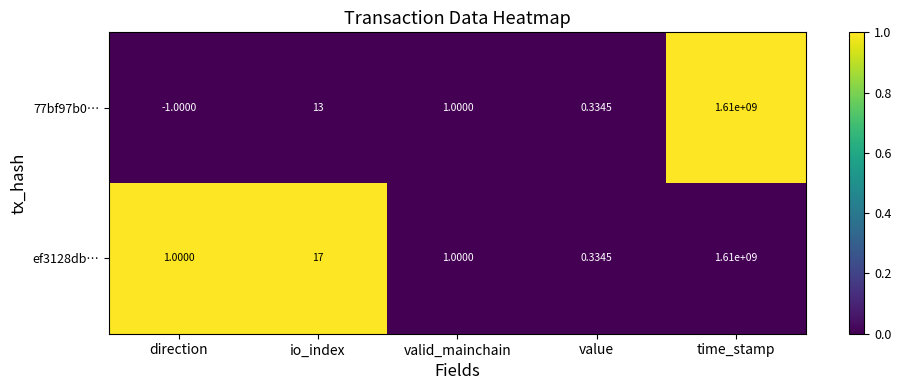

At how many categories does at least one series exceed 0?

5